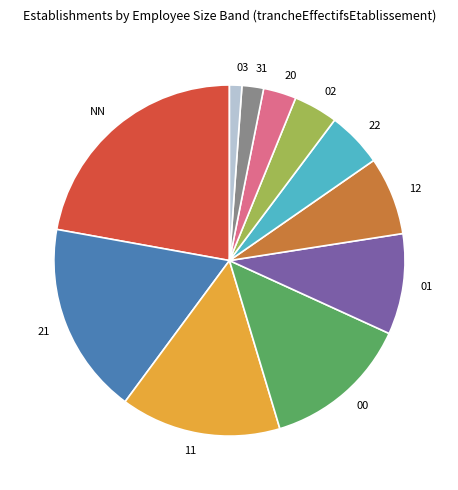

Rank the categories by value from highest to lowest.

NN, 21, 11, 00, 01, 12, 22, 02, 20, 31, 03